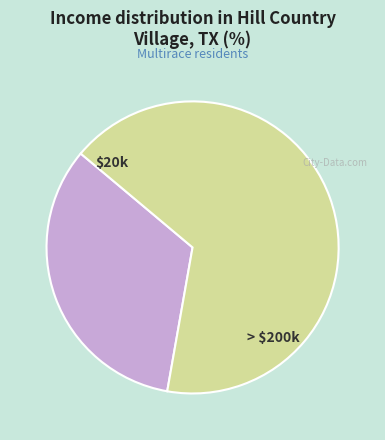

Which slice represents more than half of the pie?

> $200k